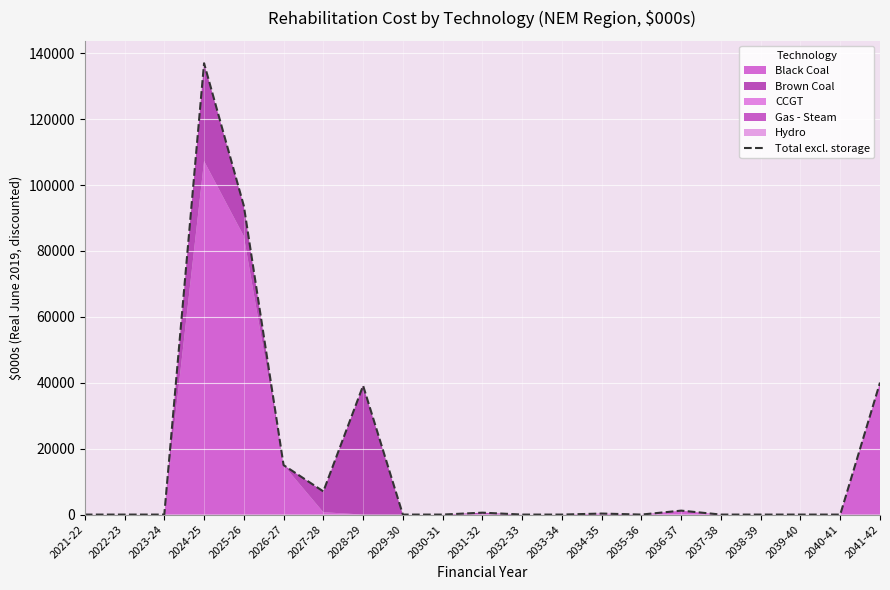

Reading right to left, list all the values displayed in this chart.

40059.6	0.0	0.0	0.0	0.0	1195.2	0.0	307.4	0.0	0.0	579.5	0.0	0.0	39127.4	7023.7	15007.9	93695.8	136968.0	0.0	0.0	0.0